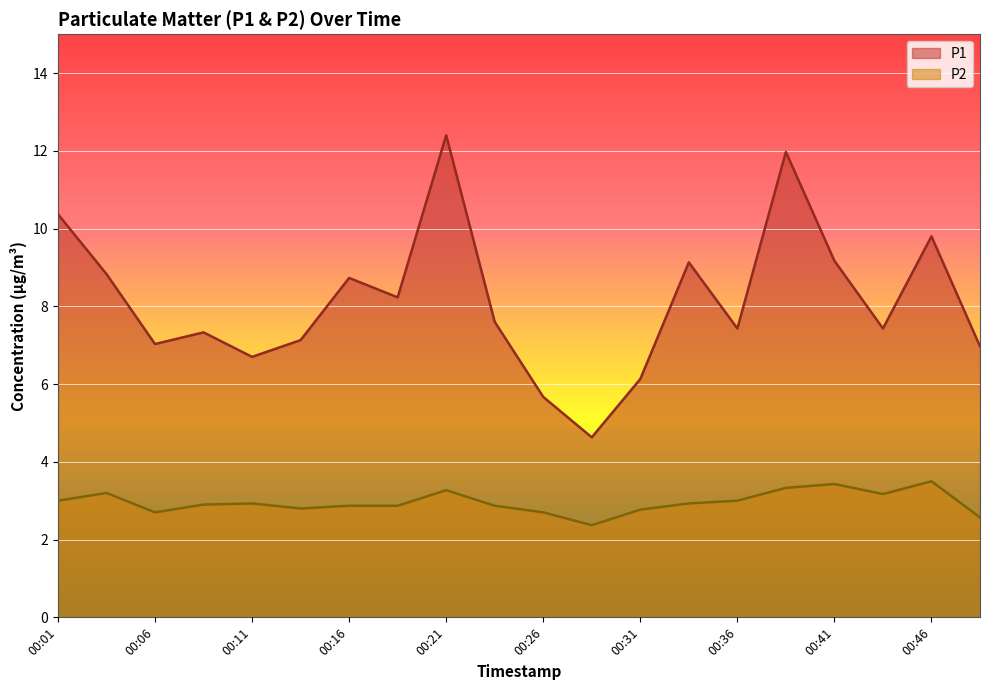

What is the value of the P2 point at the 13th from the left?

2.8